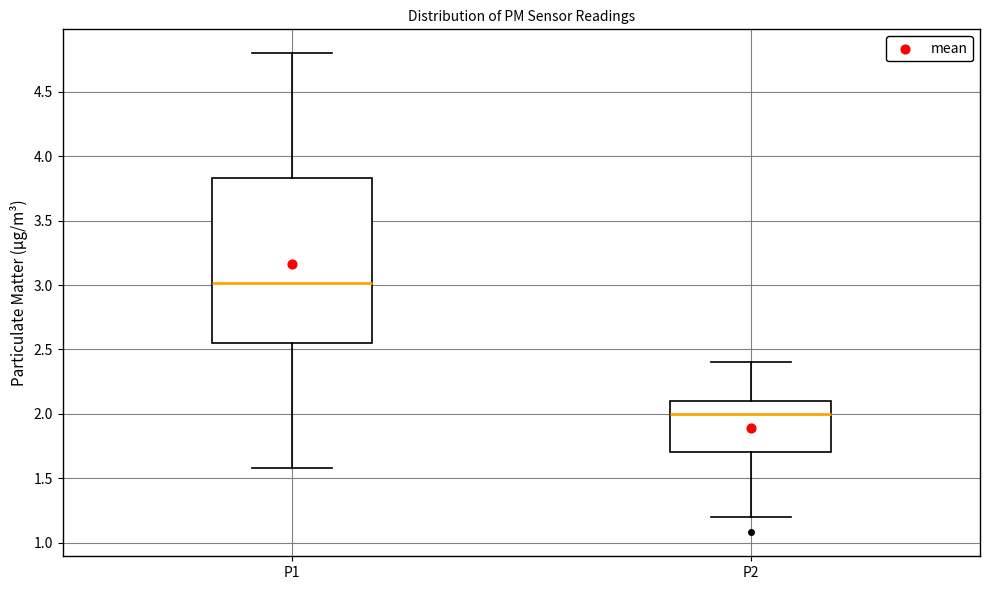

Where does the upper whisker of the box for P2 end on the y-axis? The values are not printed on the chart, so give them approximately, as read against the axis.

2.40